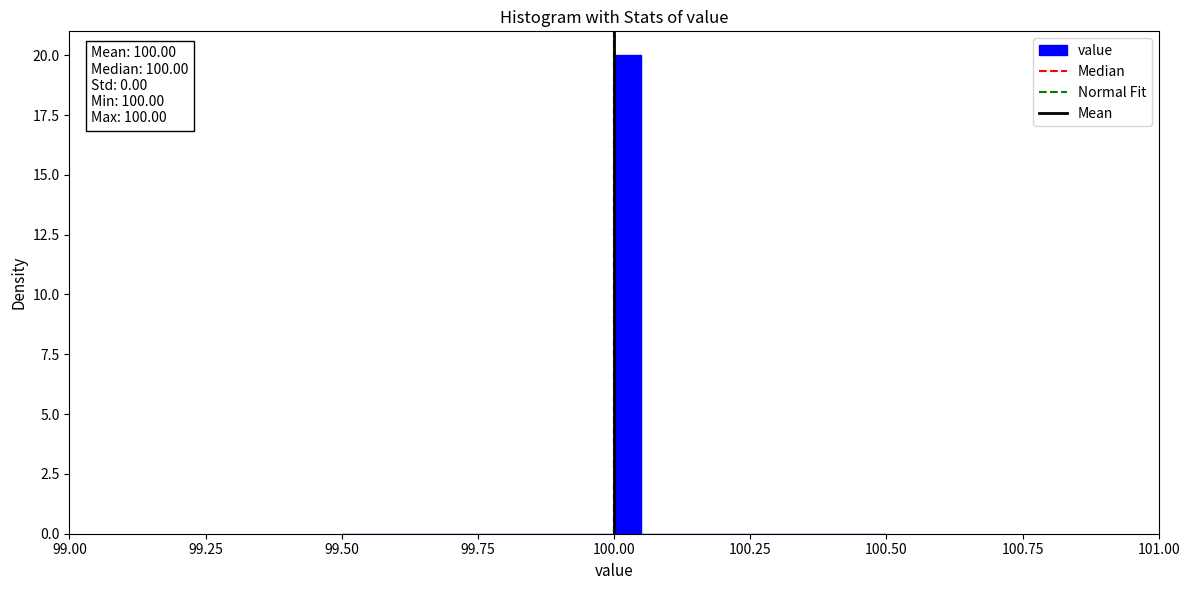

Around what value on the x-axis is the tallest bar? Give the approximate position of its centre, as read against the axis.

100.05